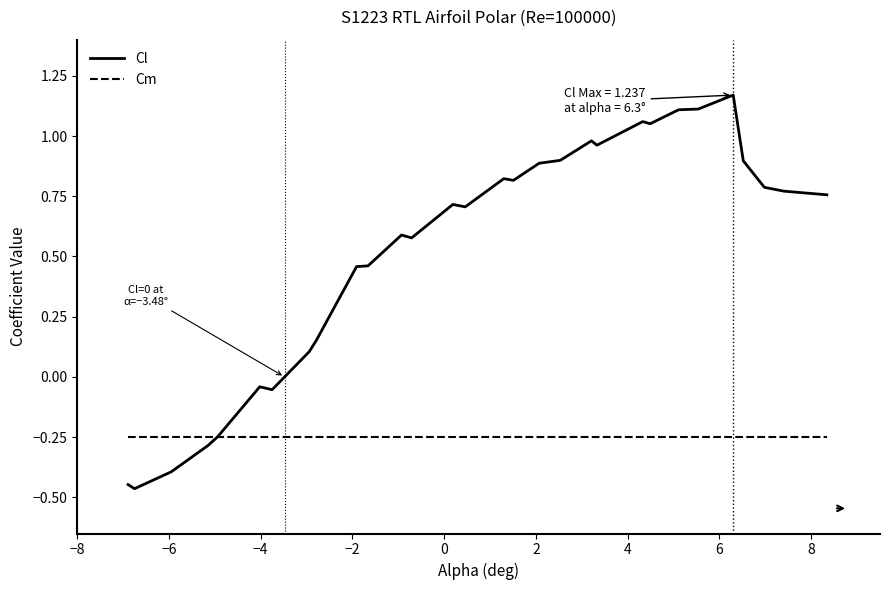

How many values in the Cl series exceed 0?

23